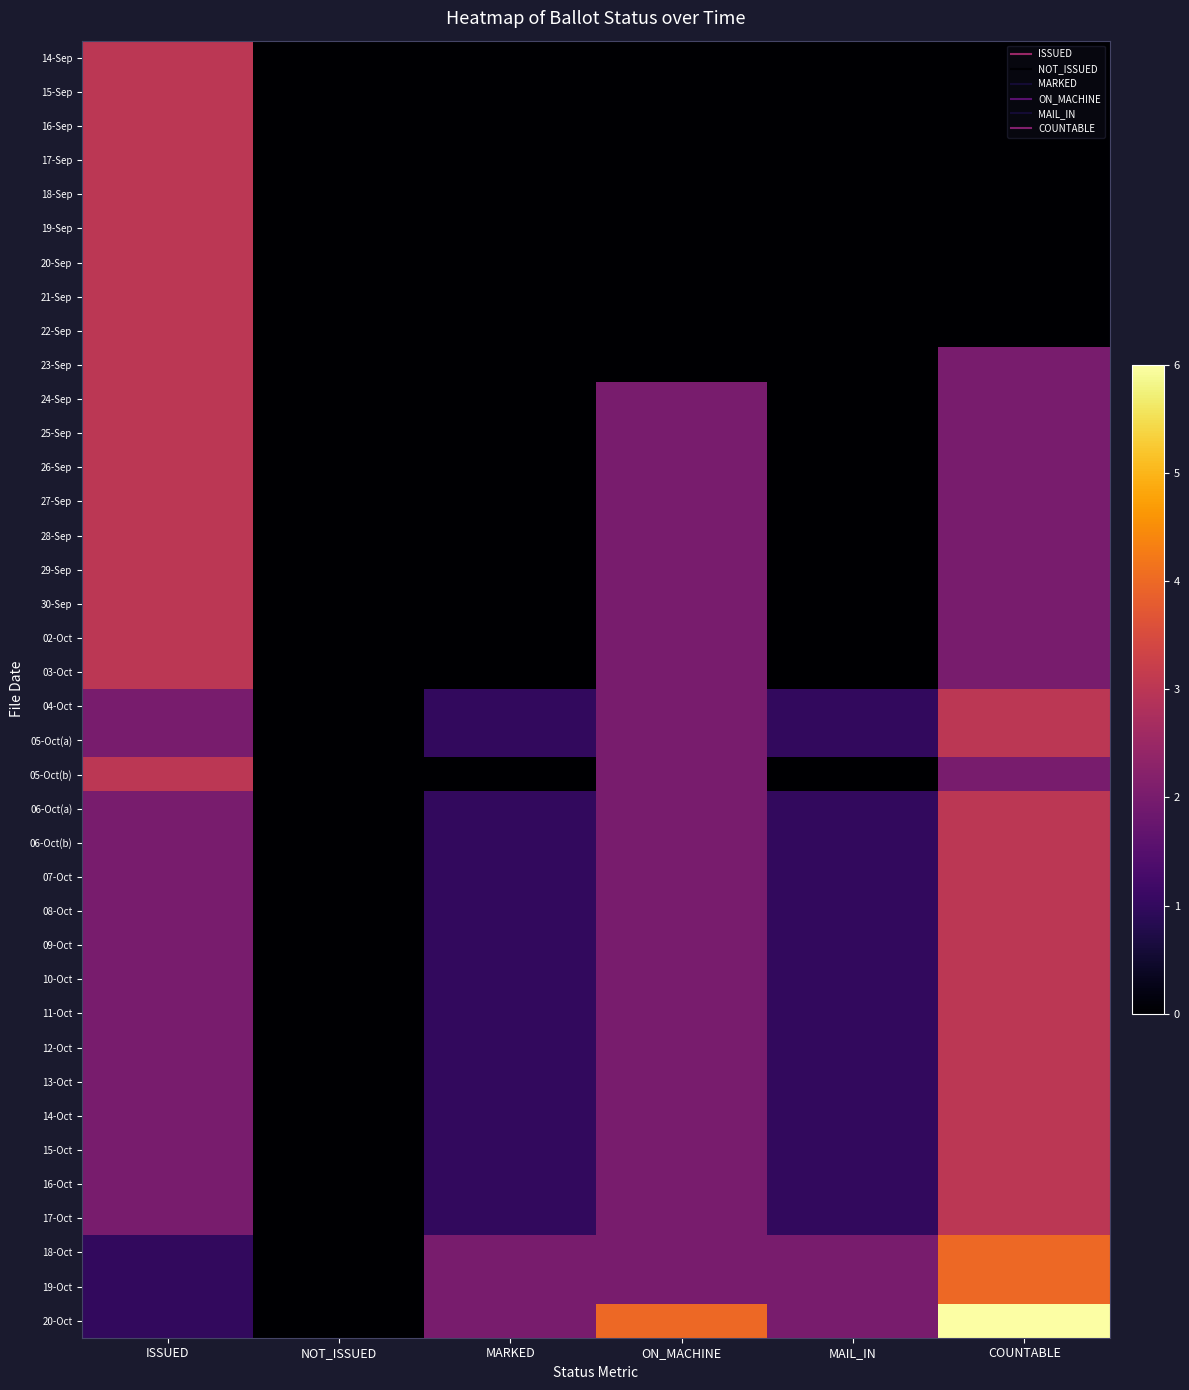

At which category is the sum across all series the highest?

ISSUED